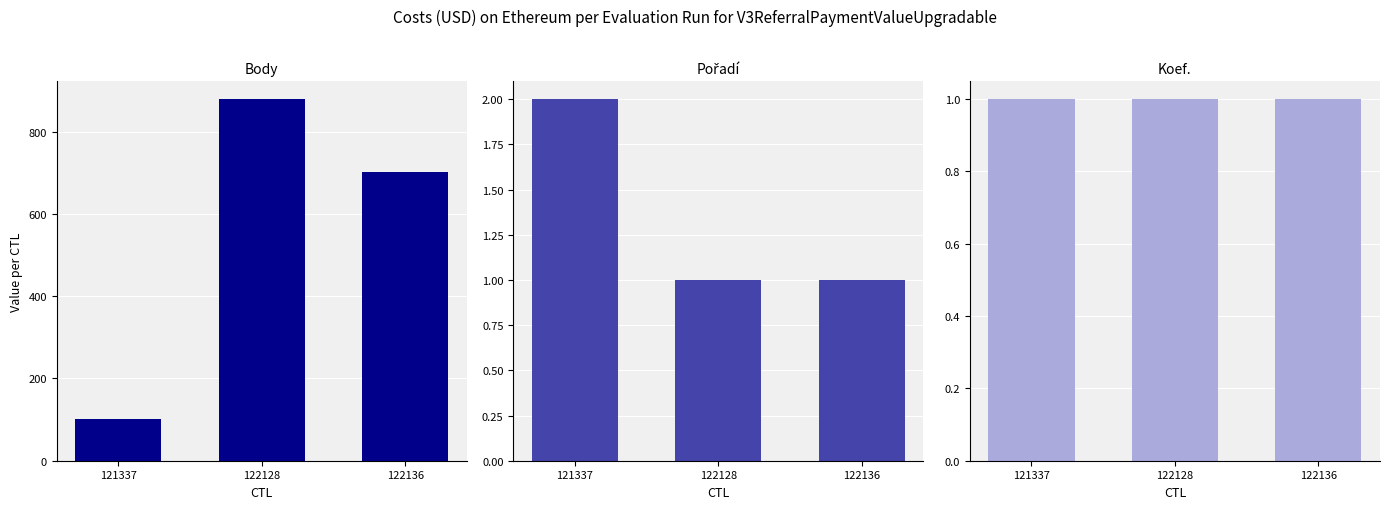

Read the Body value at 122128, to the nearest 50.

900